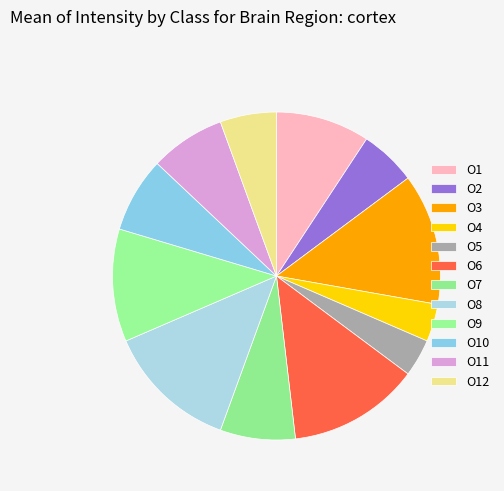

Which has a higher value, O7 or O4?

O7